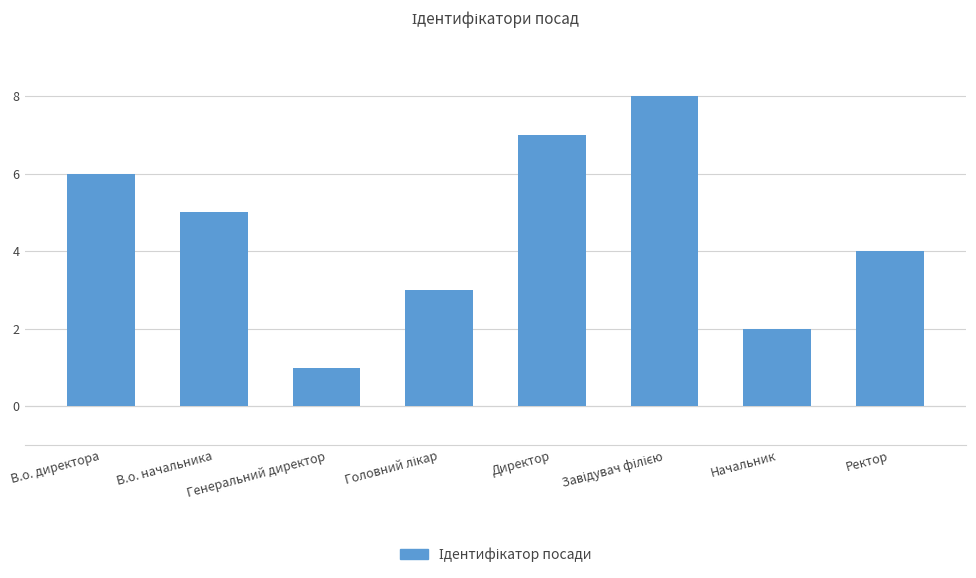

True or false: the data shows 3 at В.о. директора.

False